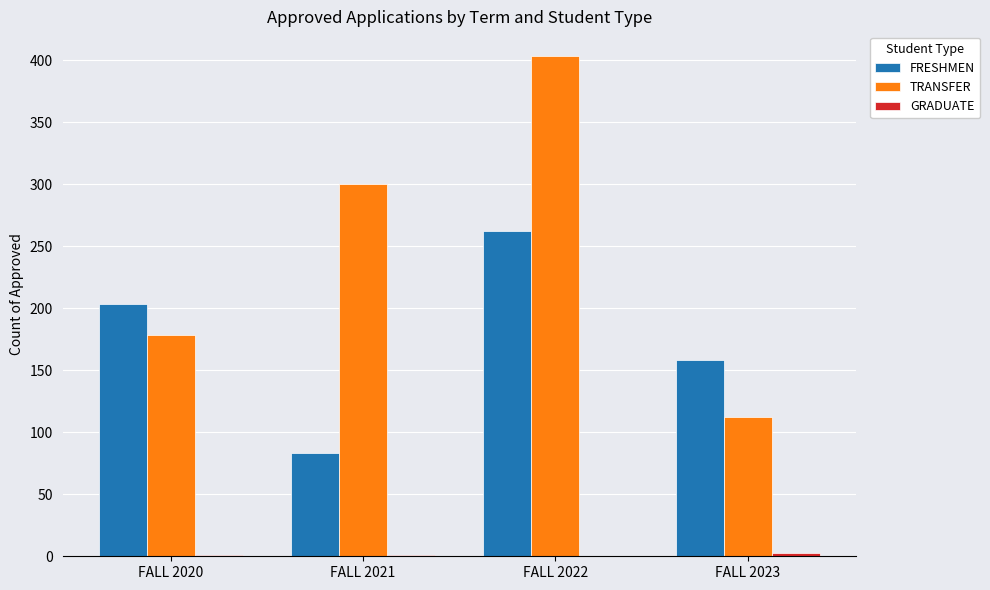

At which category is the sum across all series the highest?

FALL 2022